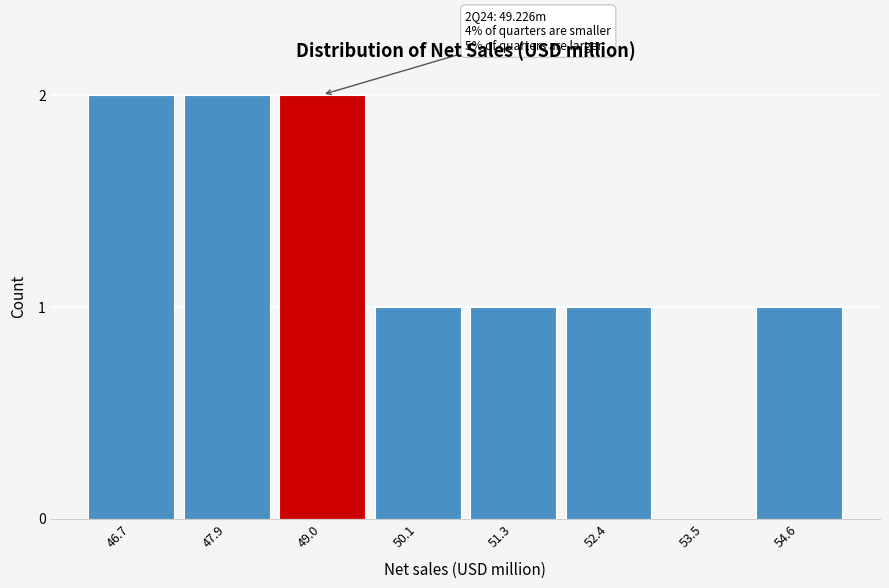

Reading right to left, list all the values displayed in this chart.

54.6=1	53.5=0	52.4=1	51.3=1	50.1=1	49.0=2	47.9=2	46.7=2